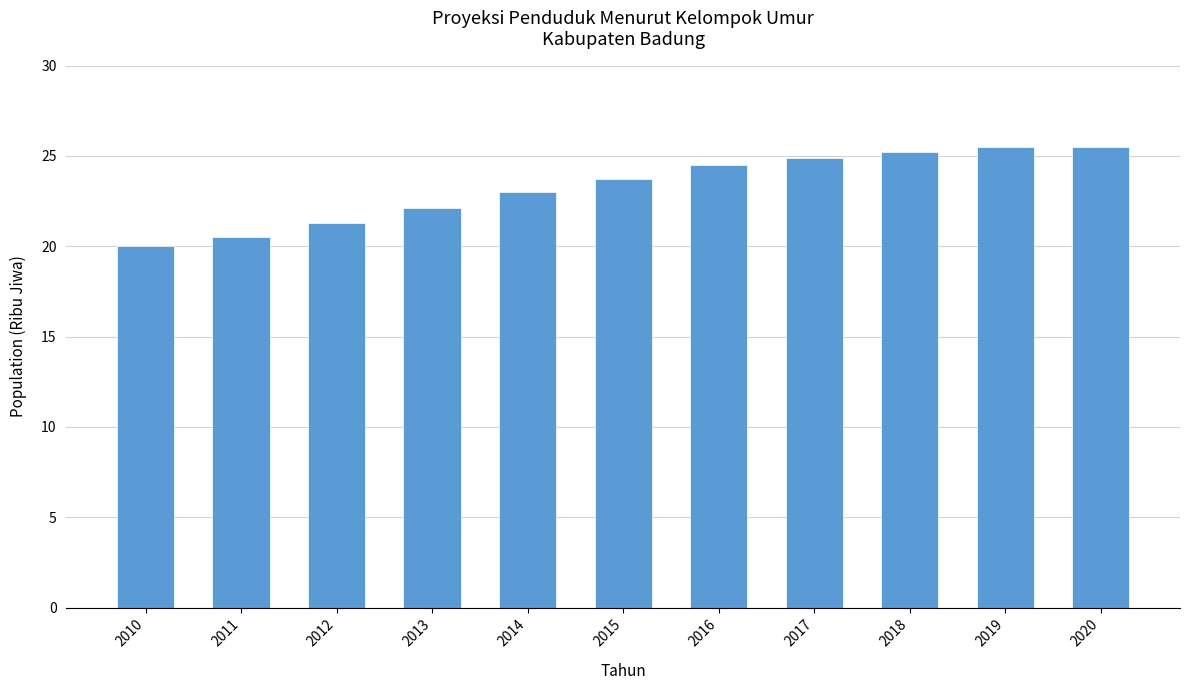

Is it true that the value at 2016 is 42.3?

False